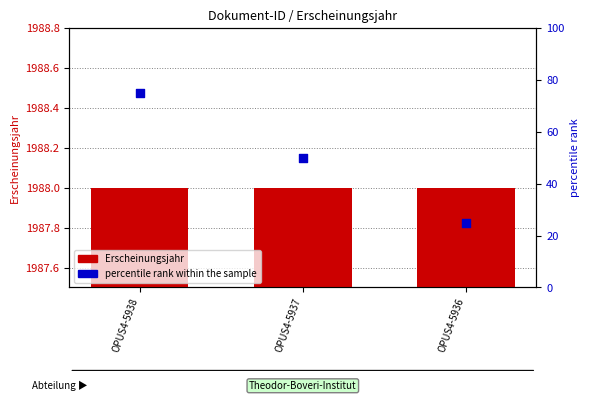

Is the value of percentile rank within the sample at OPUS4-5938 greater than the value of Erscheinungsjahr at OPUS4-5937?

No